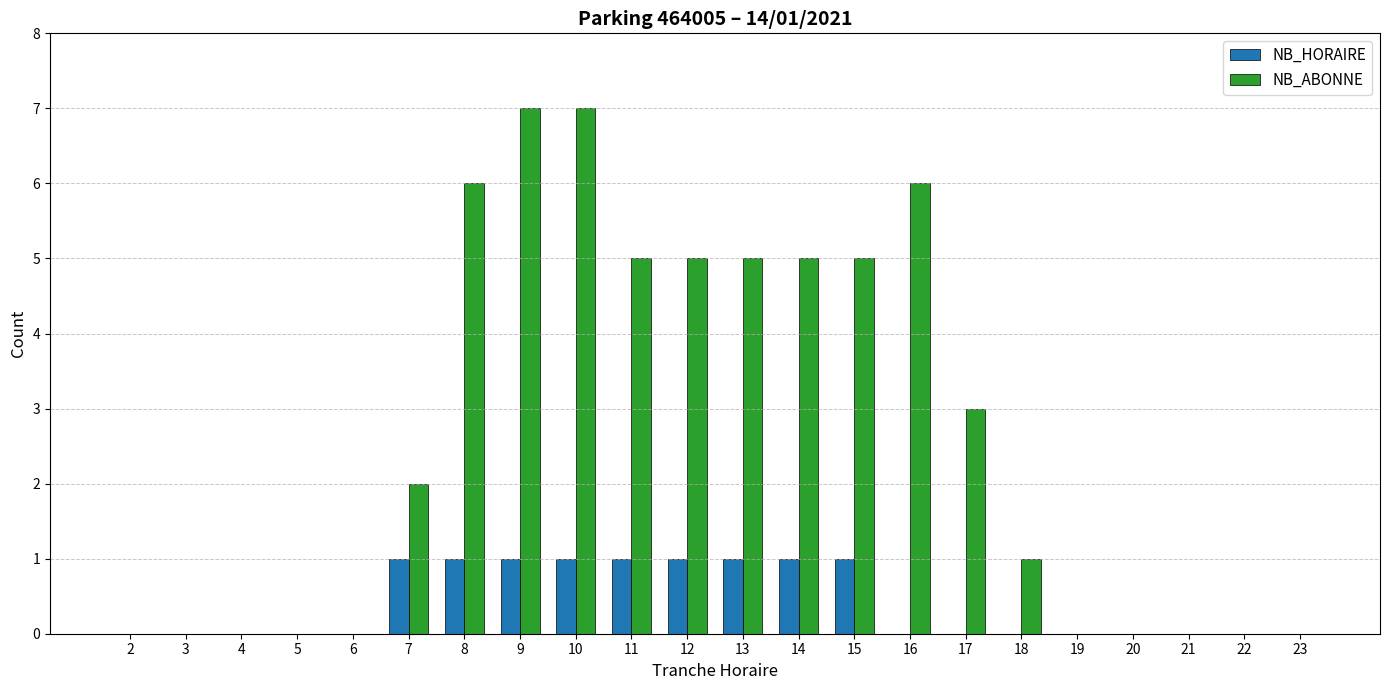

Are the bars horizontal?

No